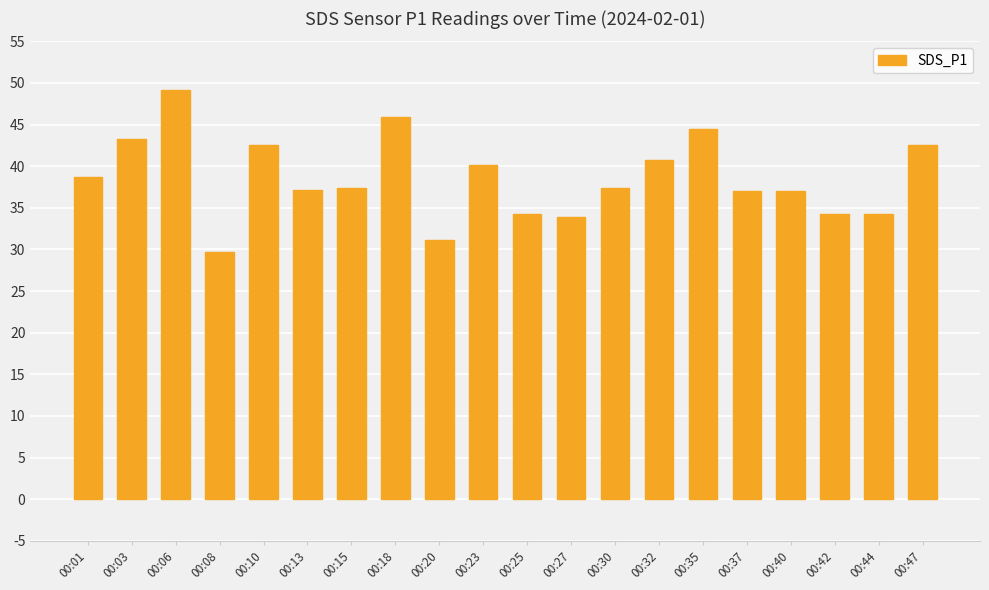

What is the change in value from 00:13 to 00:30?

+0.2